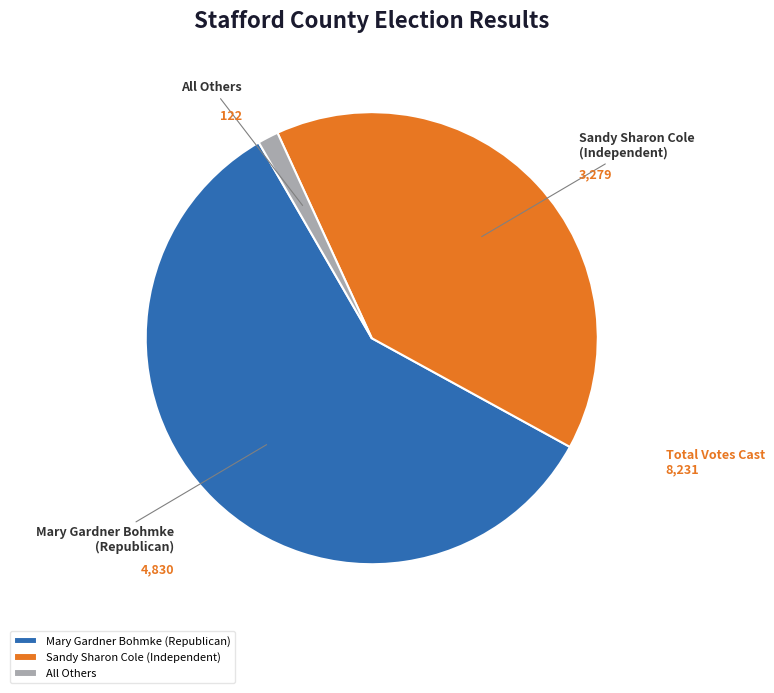

Which has a higher value, All Others or Sandy Sharon Cole (Independent)?

Sandy Sharon Cole (Independent)